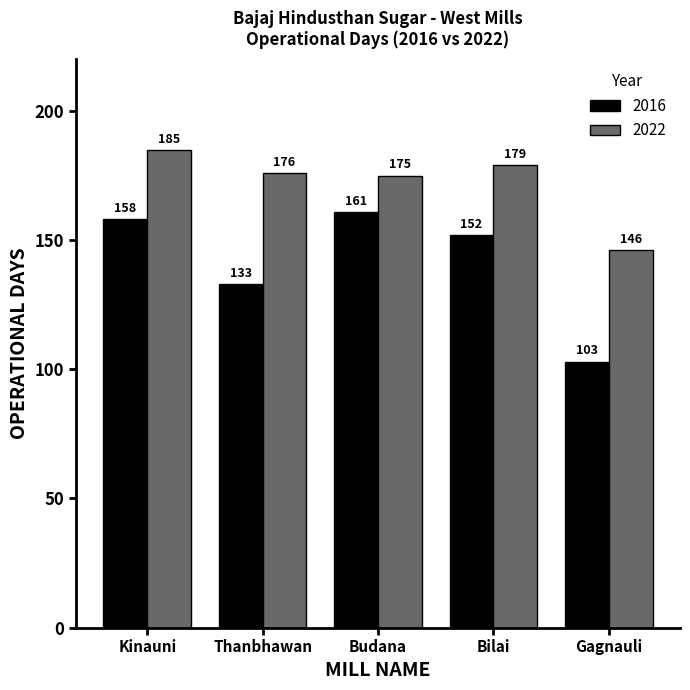

At which category is the sum across all series the highest?

Kinauni